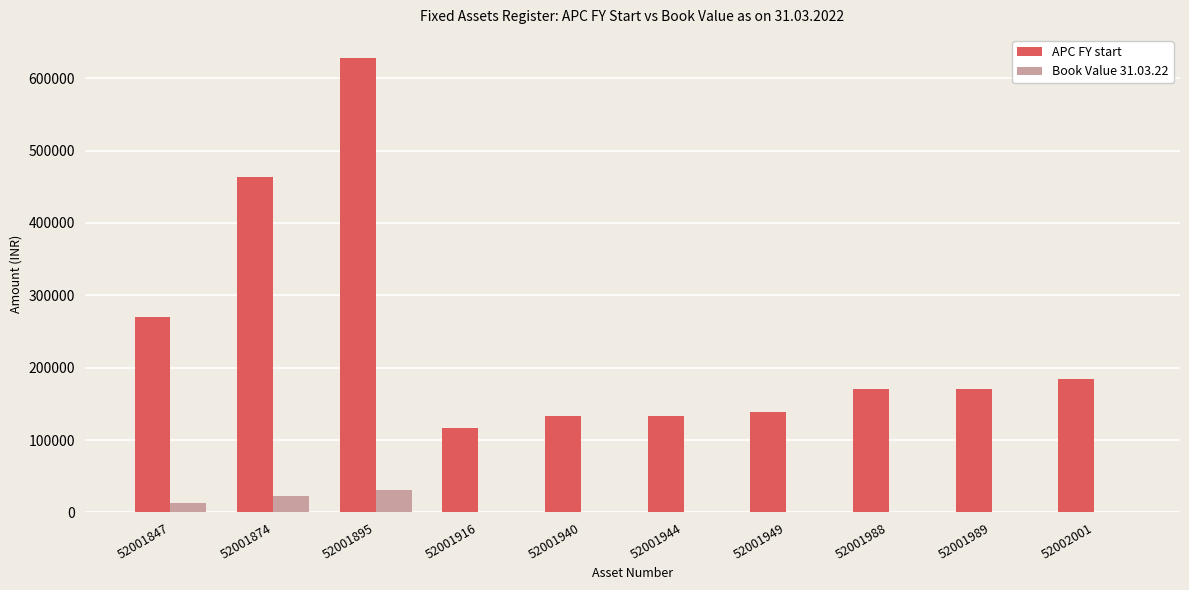

True or false: APC FY start has a value of 1038070 at 52001895.

False